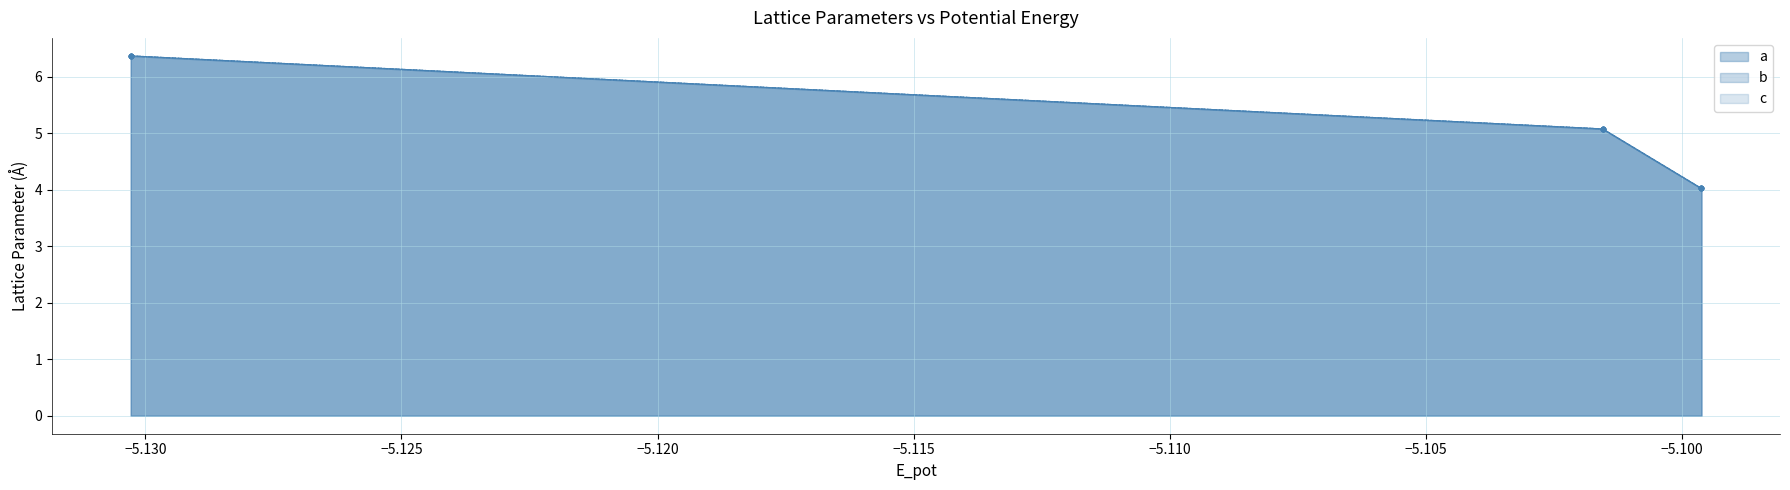

True or false: a and b cross at least once.

False